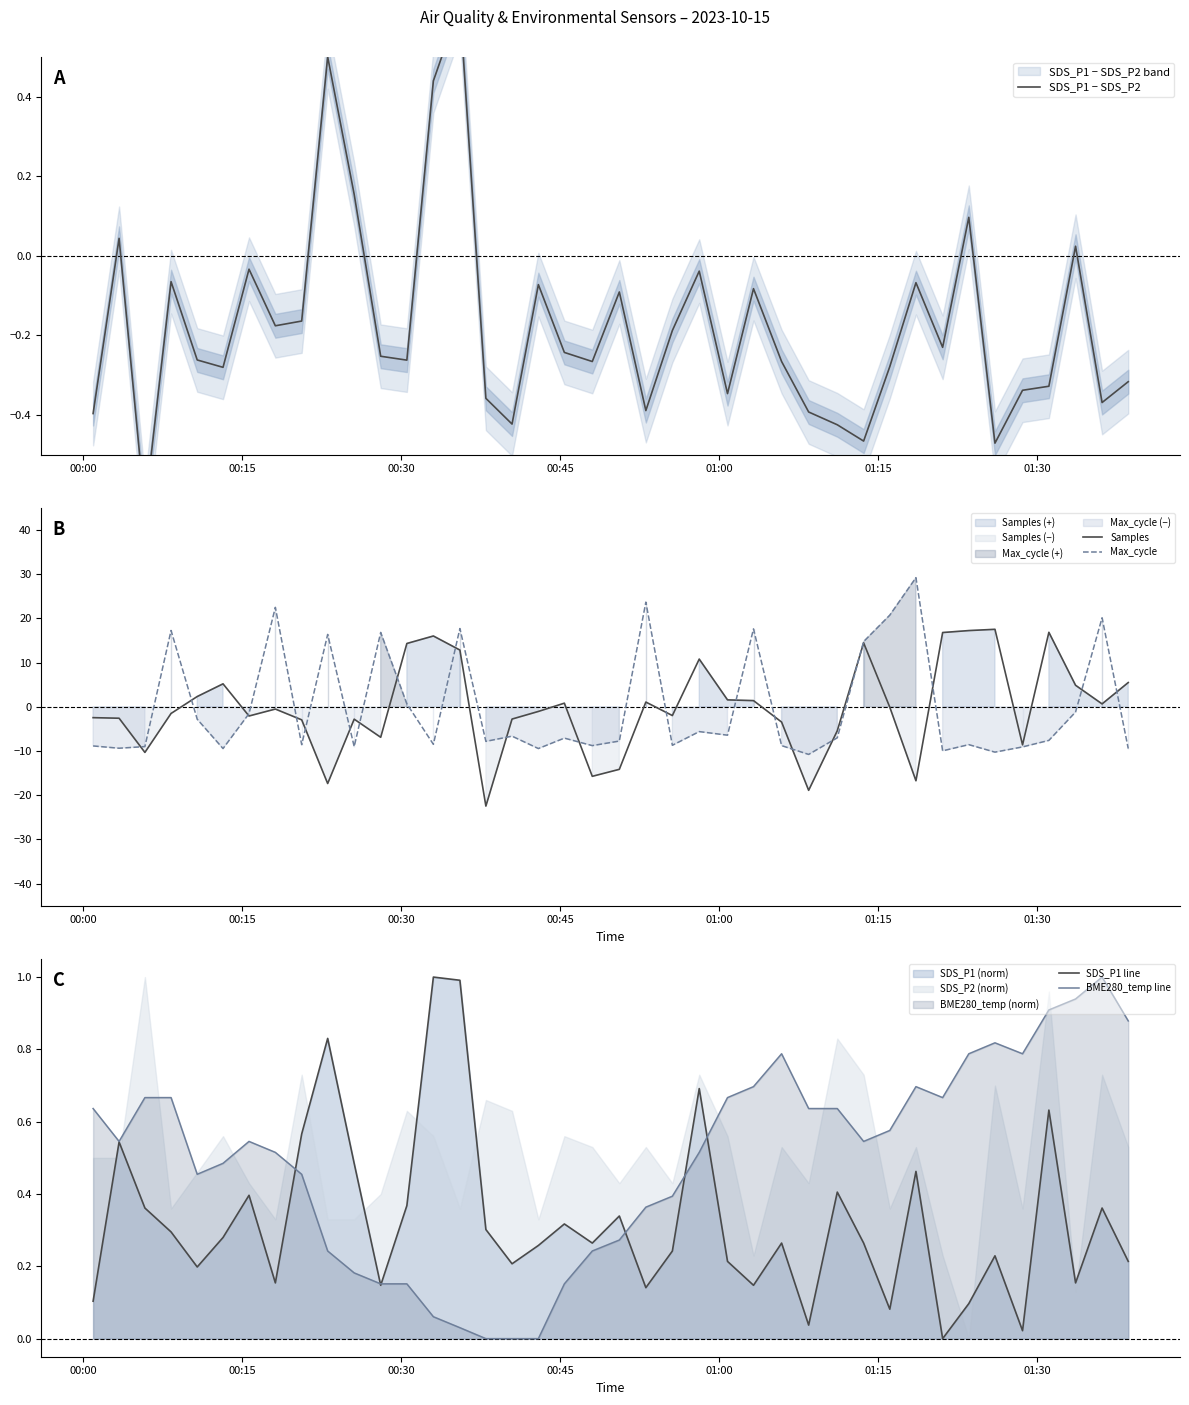

What is the highest value of the Samples series?

17.5